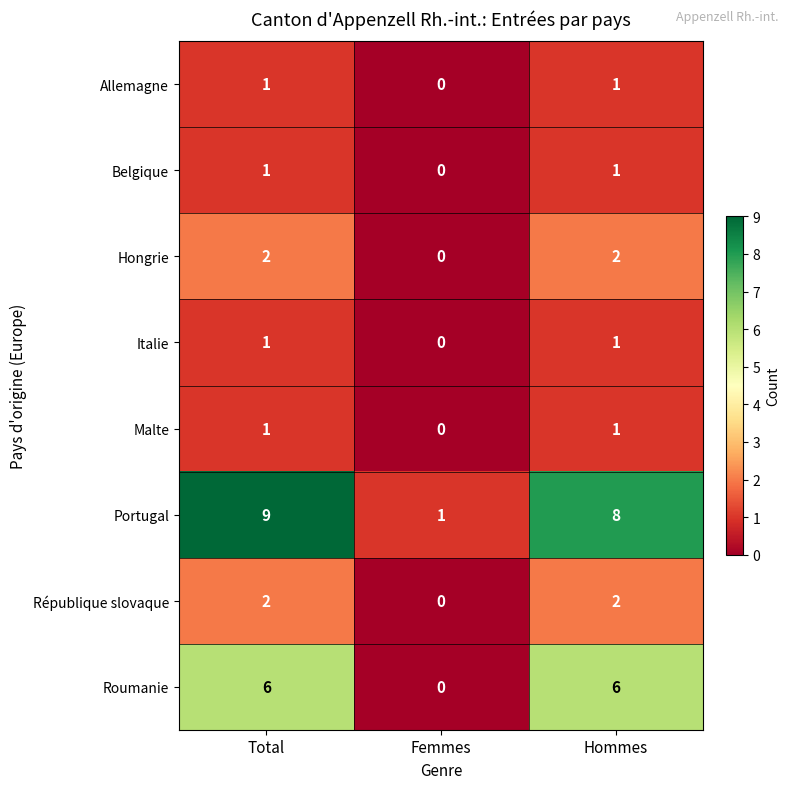

Count the number of categories in the chart.

3